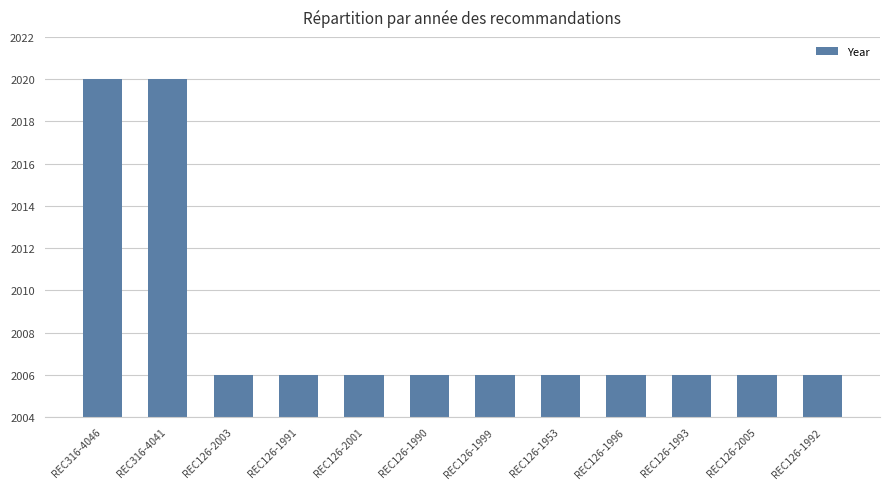

What is the approximate value at REC126-1992, to the nearest 10?

2010